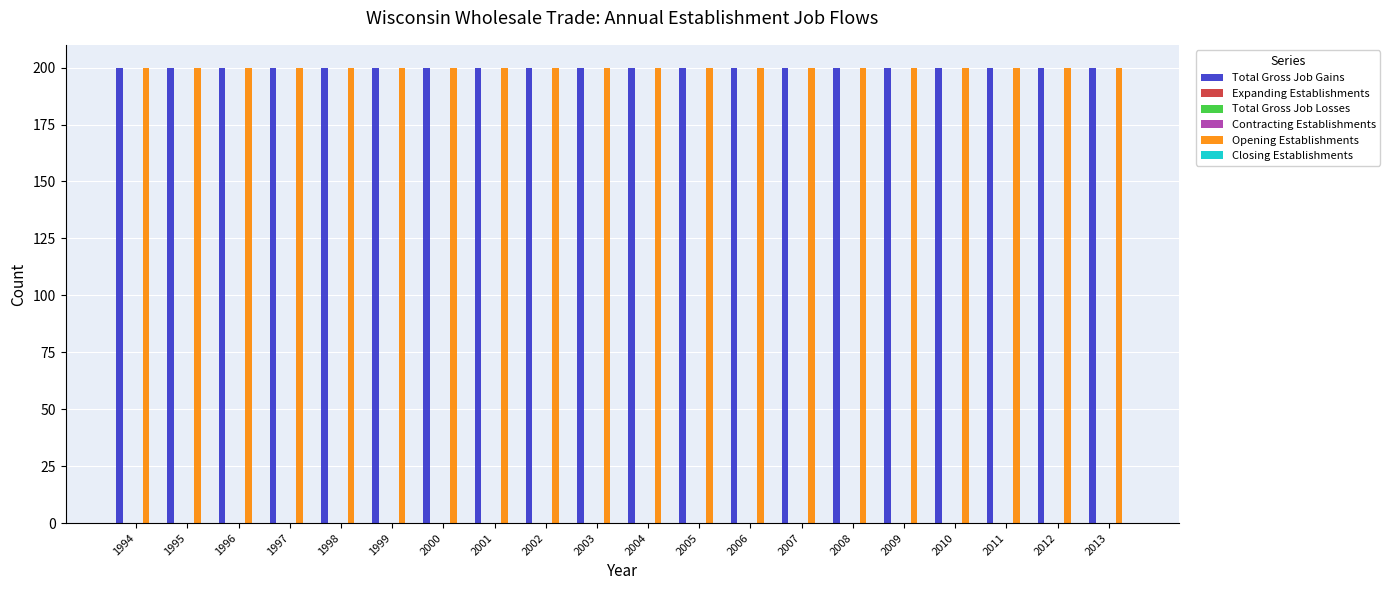

True or false: Opening Establishments has a value of 200 at 2004.

True